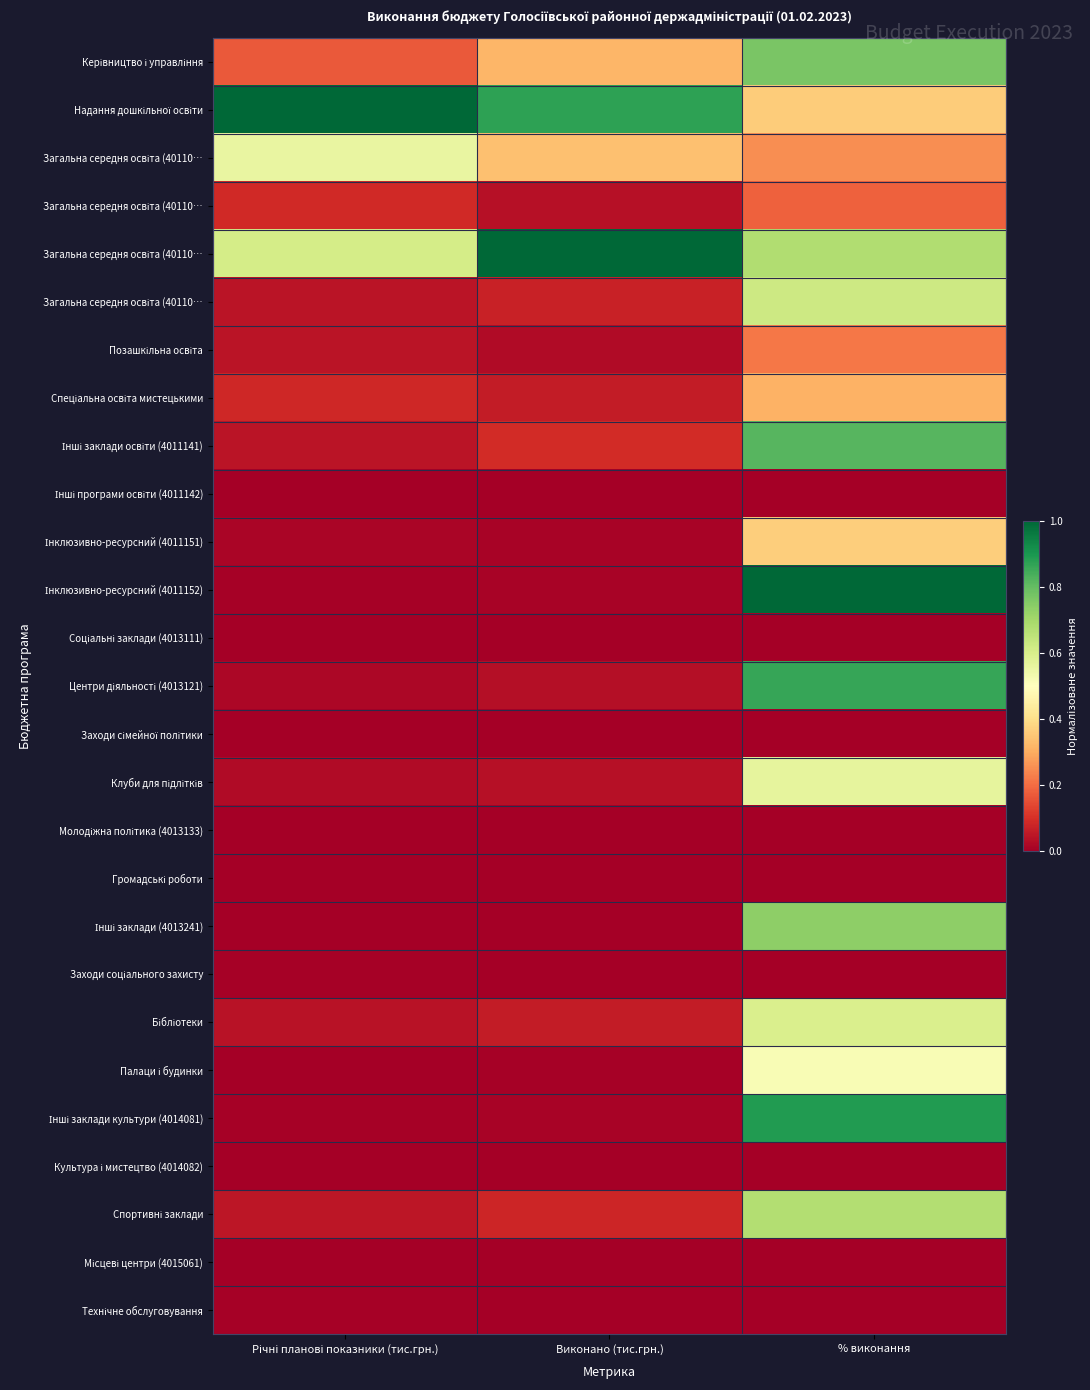

What is the difference between the highest and lowest values at % виконання?

1.0